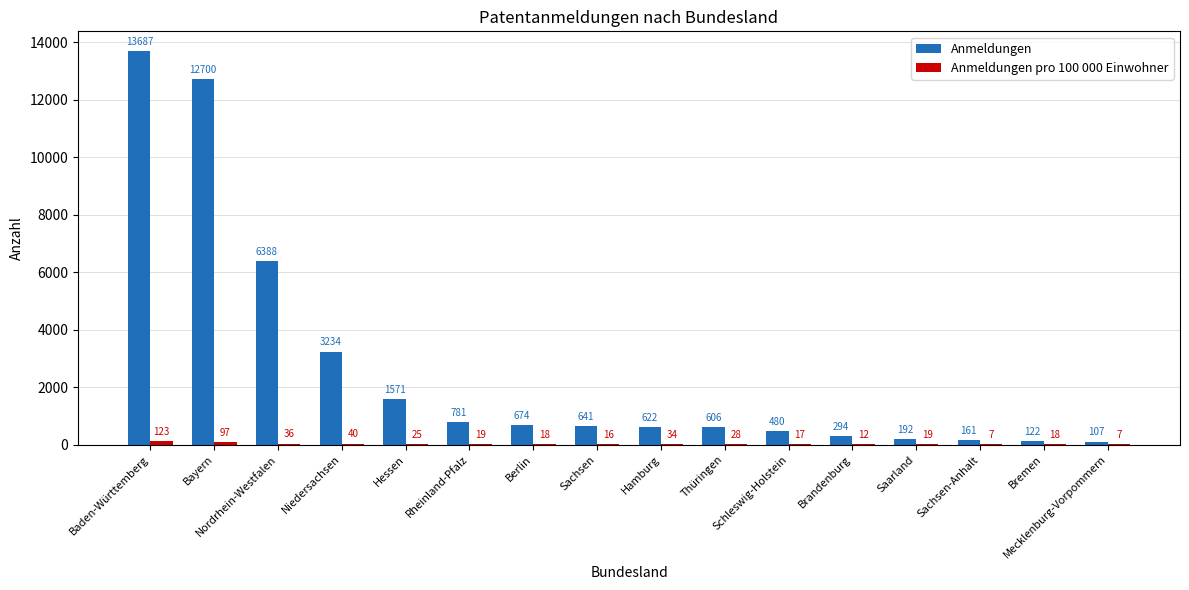

Which series has the largest total across all categories?

Anmeldungen